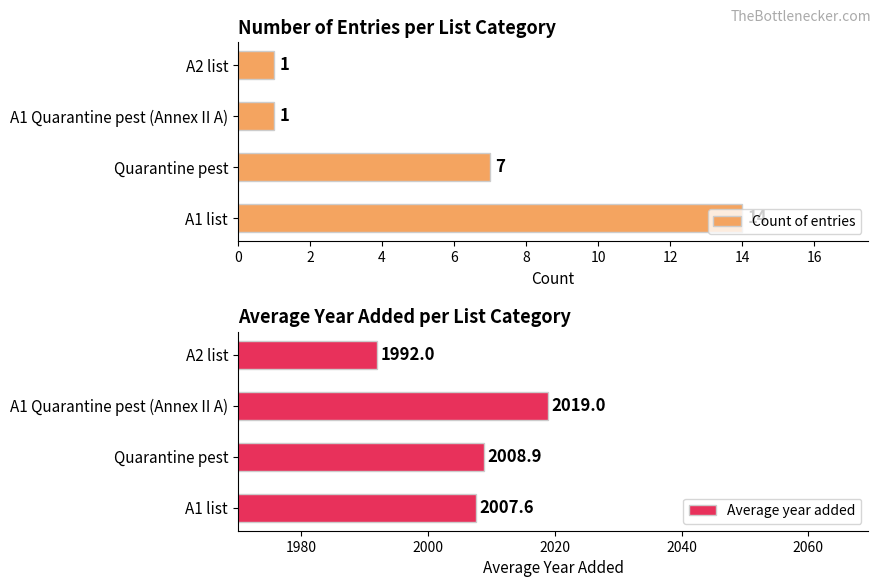

The value of Average year added at A2 list is 1992.0. True or false?

True